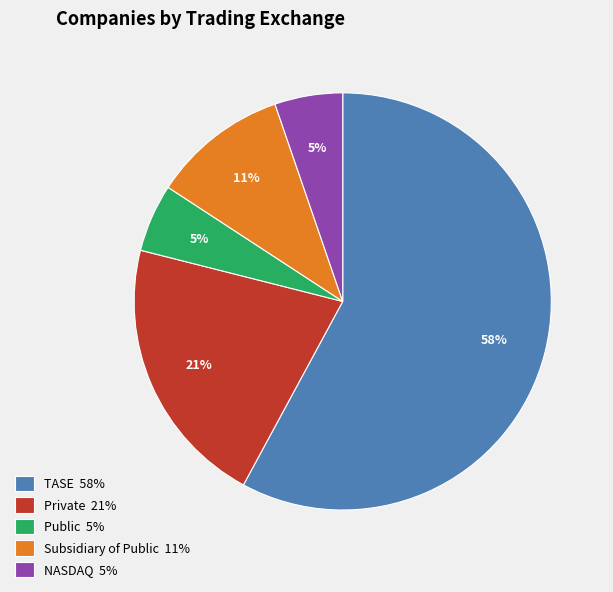

Which category has the biggest portion of the pie?

TASE